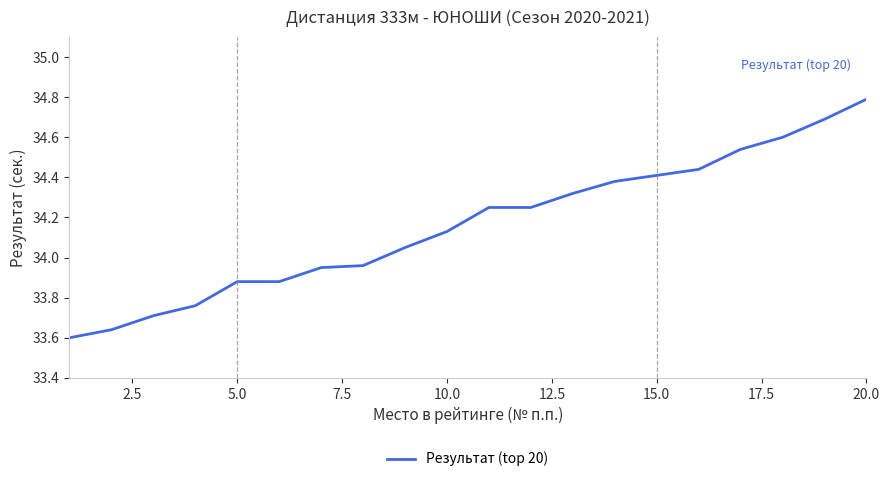

What is the greatest value displayed?

34.8